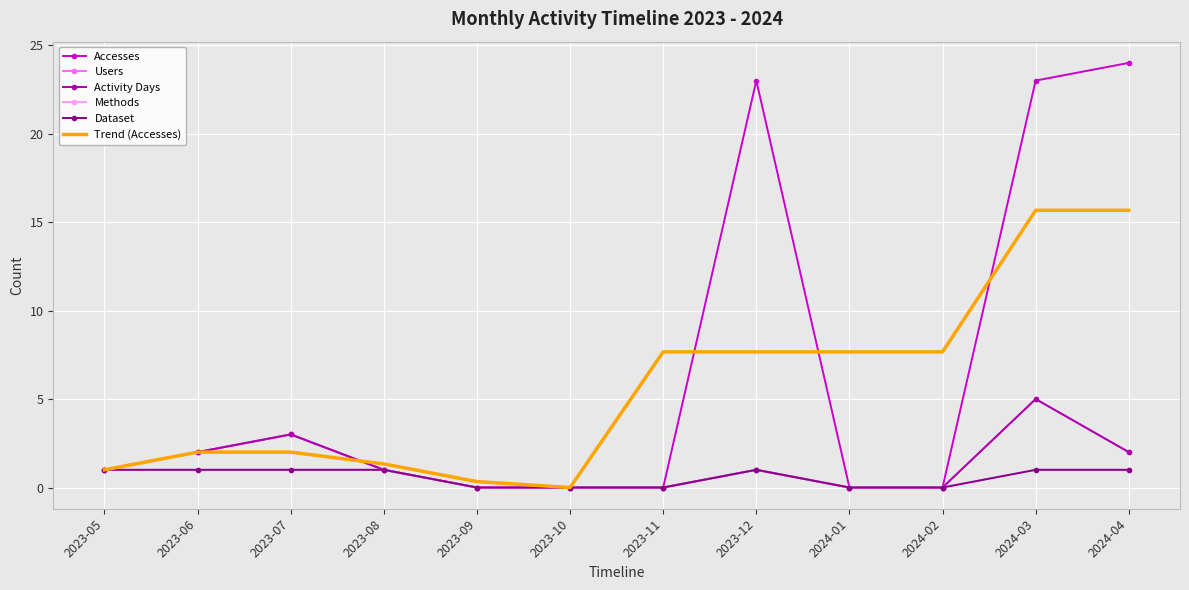

In Dataset, how many points are higher than both neighbors (excluding endpoints)?

1